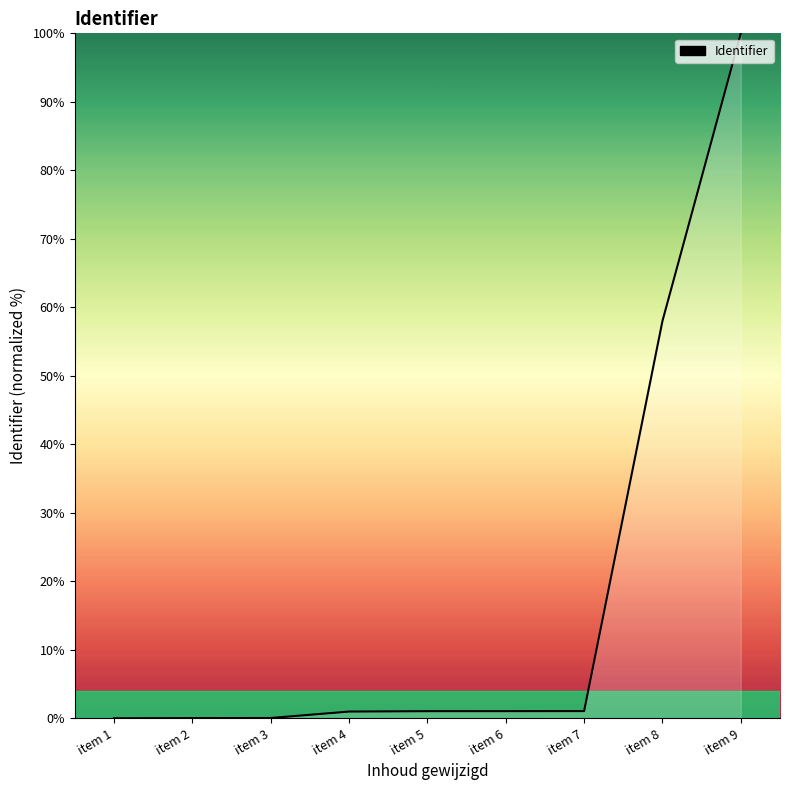

At which label is the value closest to 50?

item 8